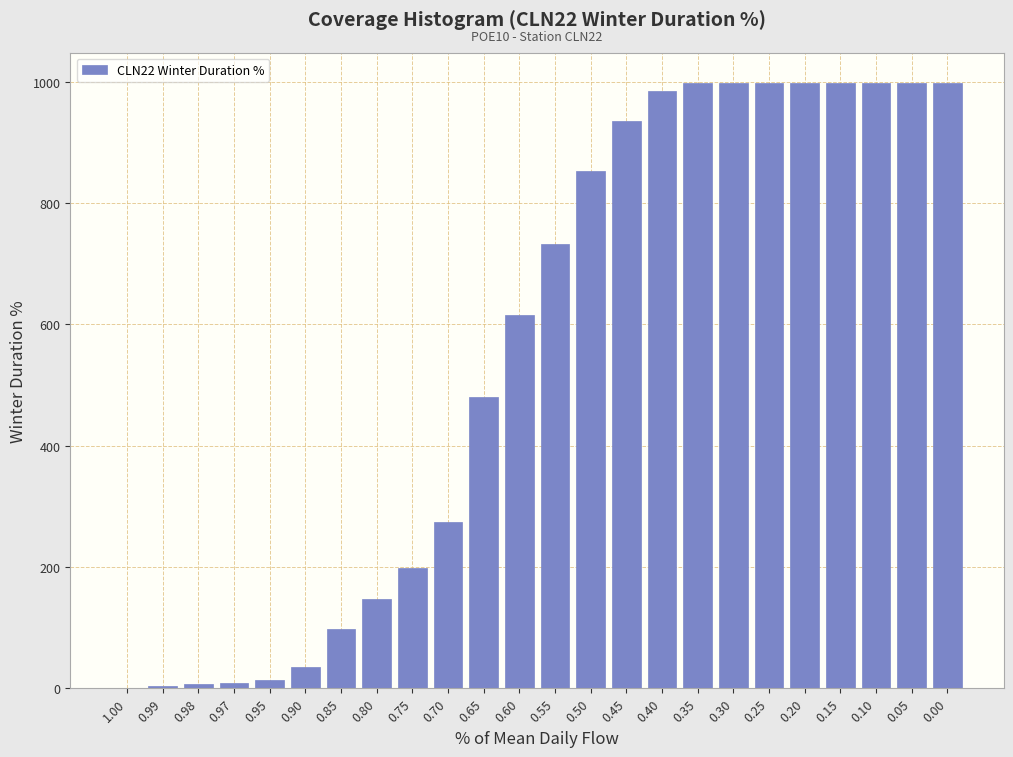

What is the maximum value shown in the chart?

997.8